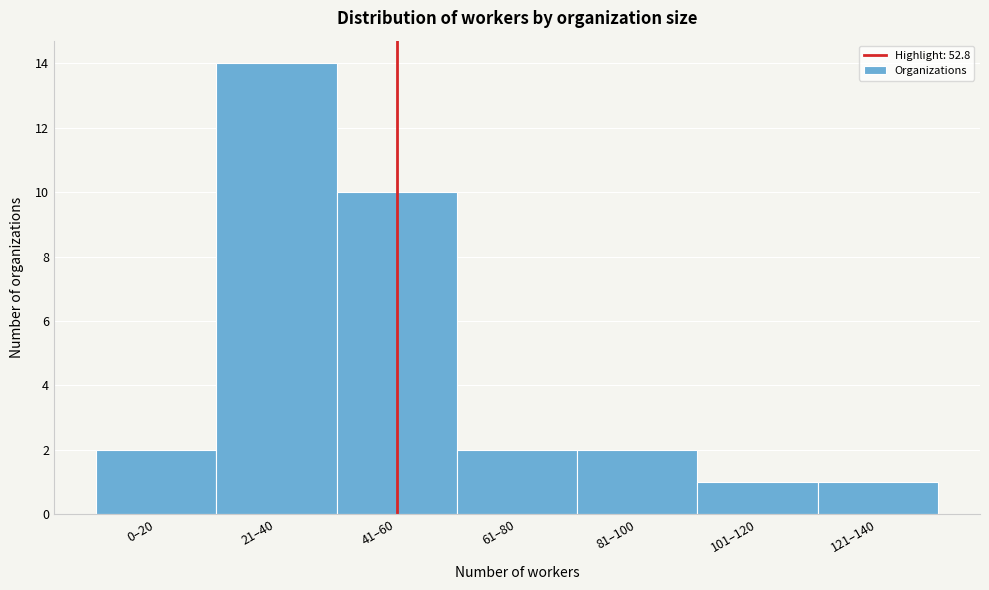

Reading right to left, what are all the values shown in this chart?

1	1	2	2	10	14	2